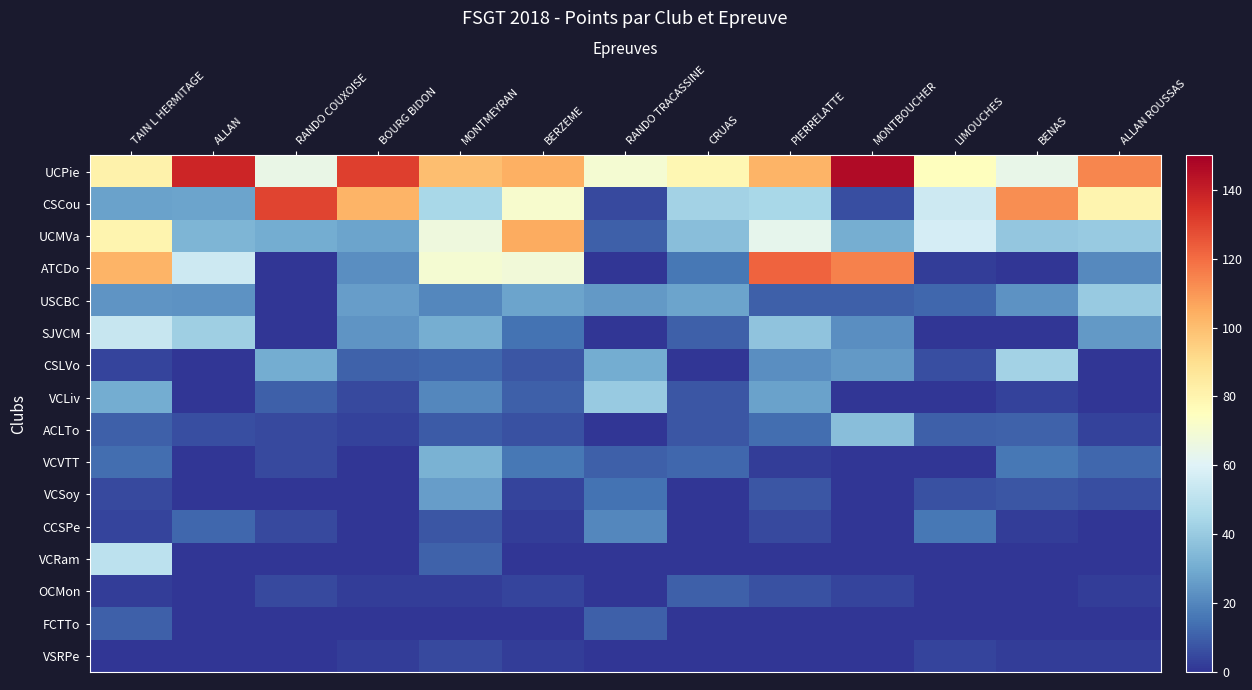

What is the total value across all series at CRUAS?

250